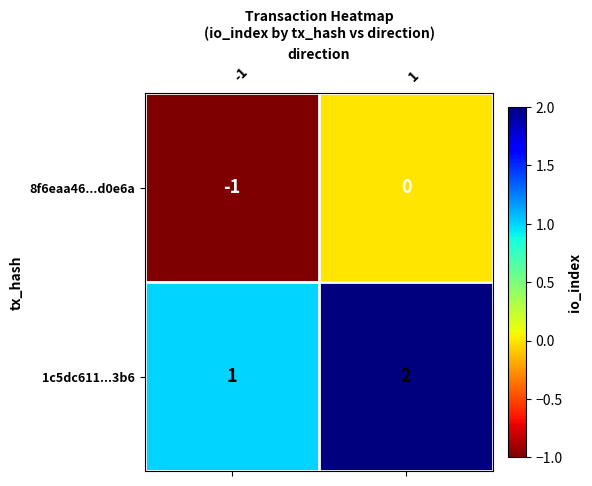

How many series are shown in this chart?

2